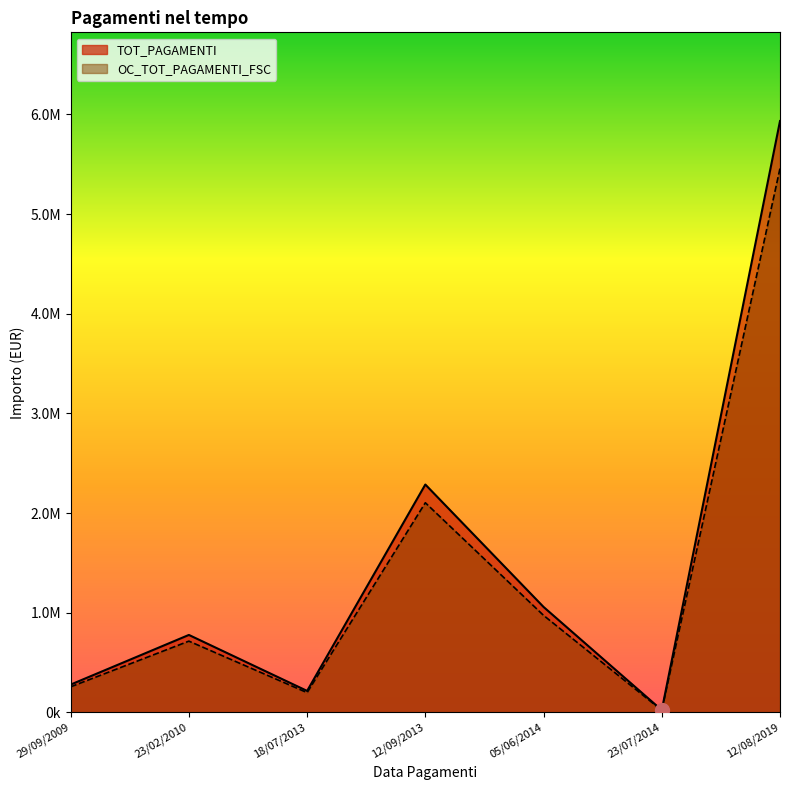

What is the difference between the second highest and second lowest values in the OC_TOT_PAGAMENTI_FSC series?

1904843.8